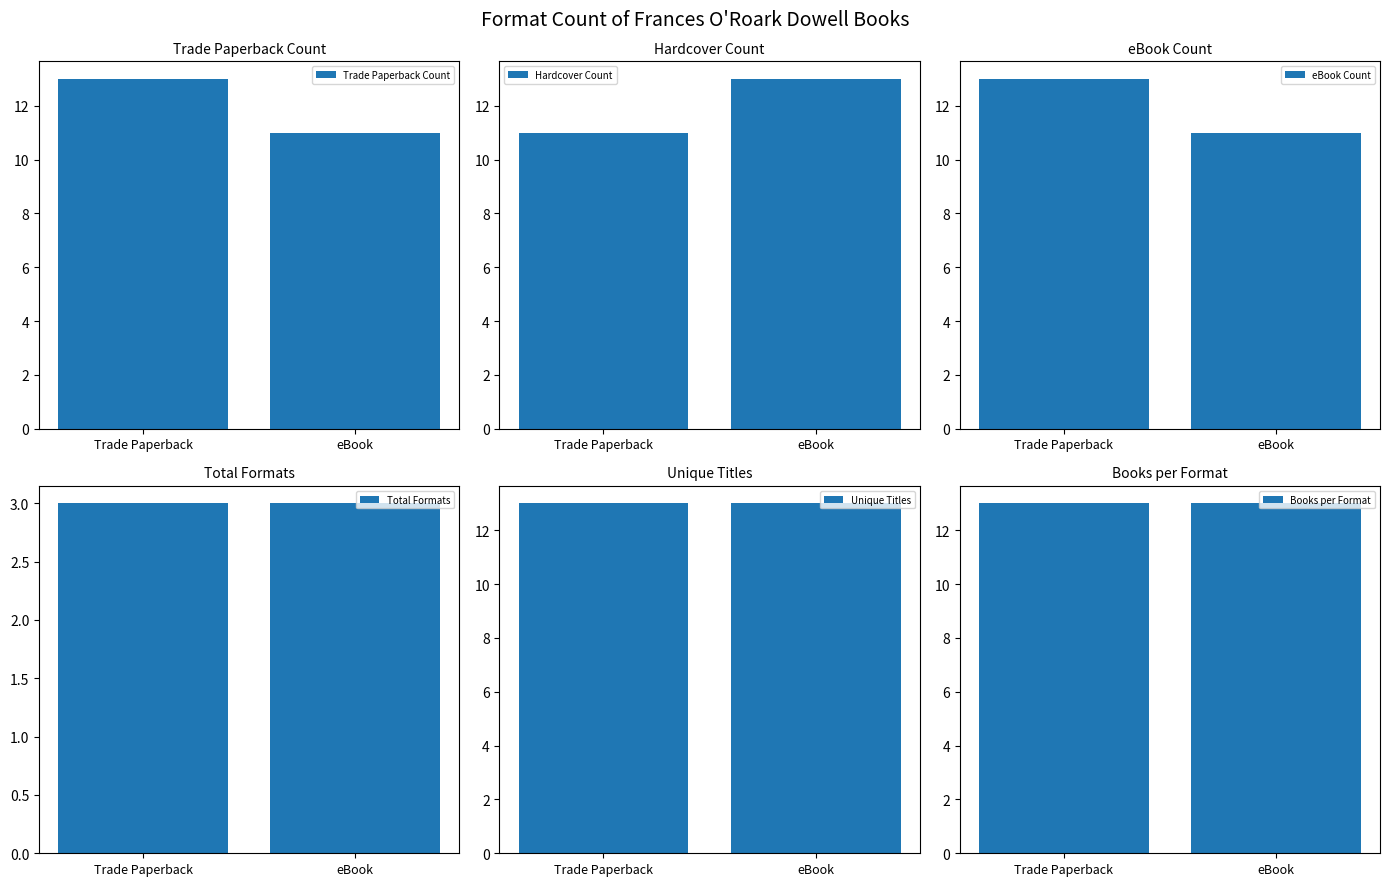

Which series has the widest spread of values?

Trade Paperback Count